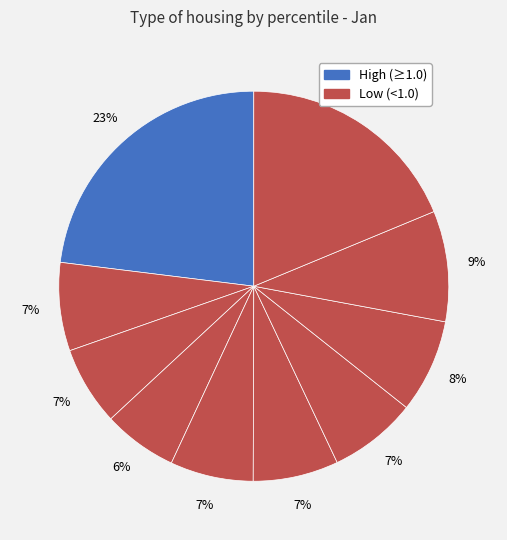

Does any single category account for the majority?

No